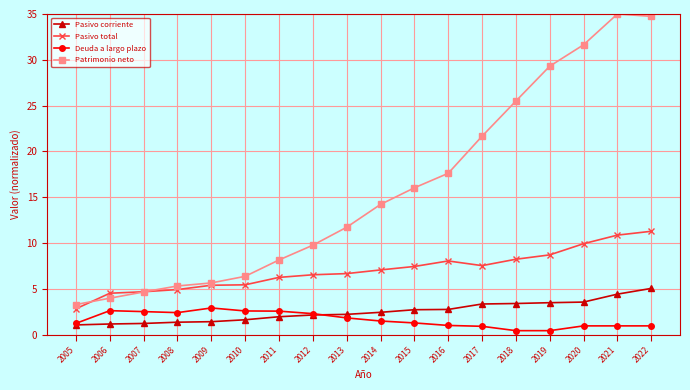

True or false: Pasivo total and Deuda a largo plazo intersect in this chart.

False